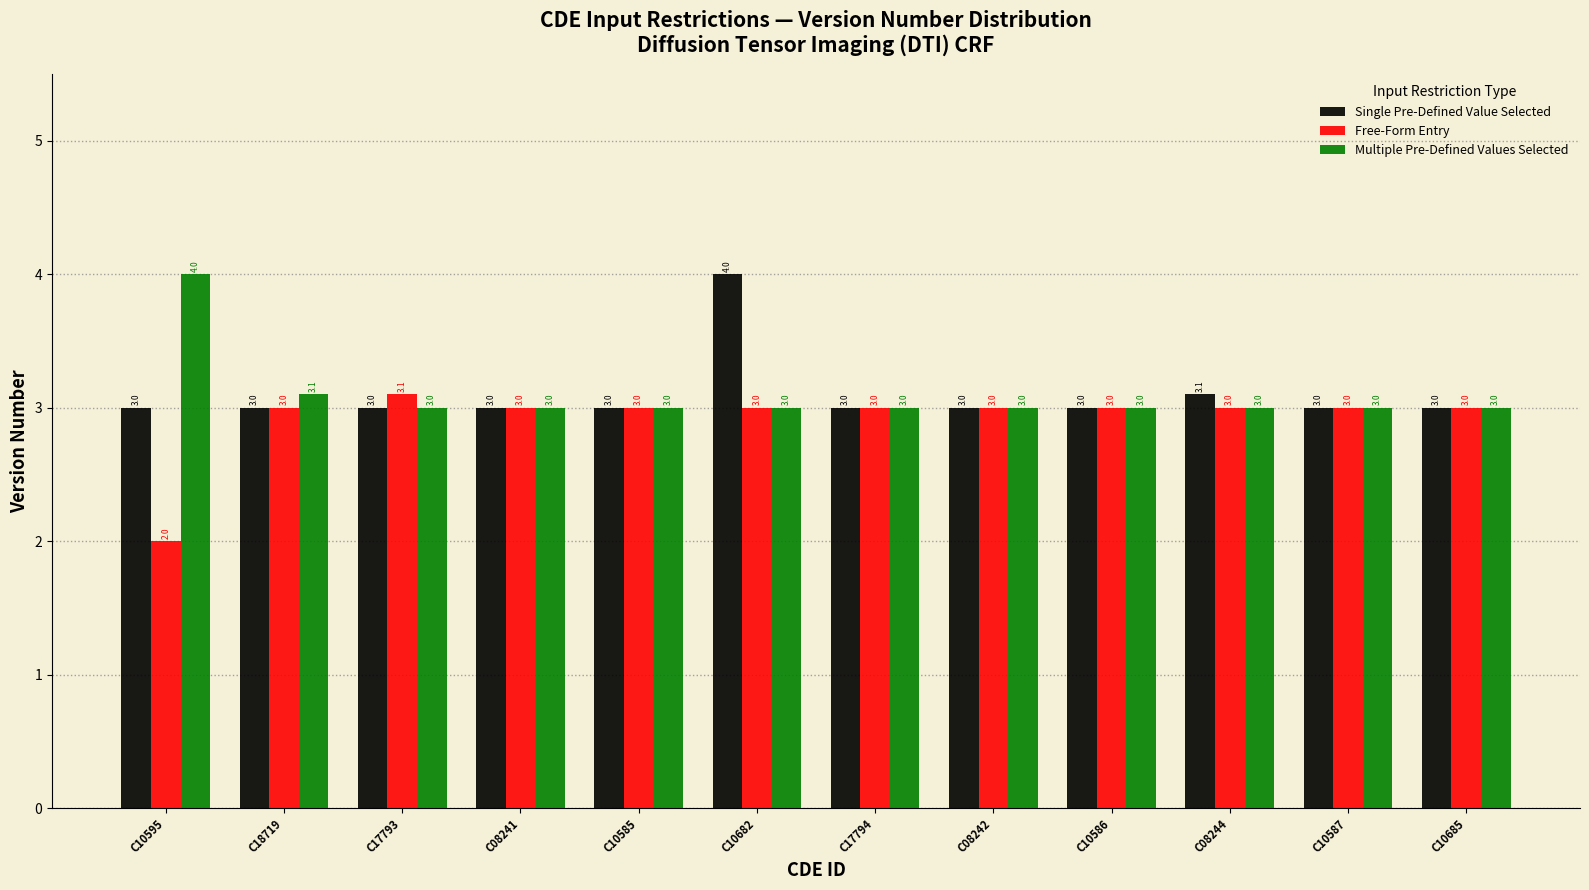

Is the value of Single Pre-Defined Value Selected at C08244 greater than the value of Multiple Pre-Defined Values Selected at C10595?

No